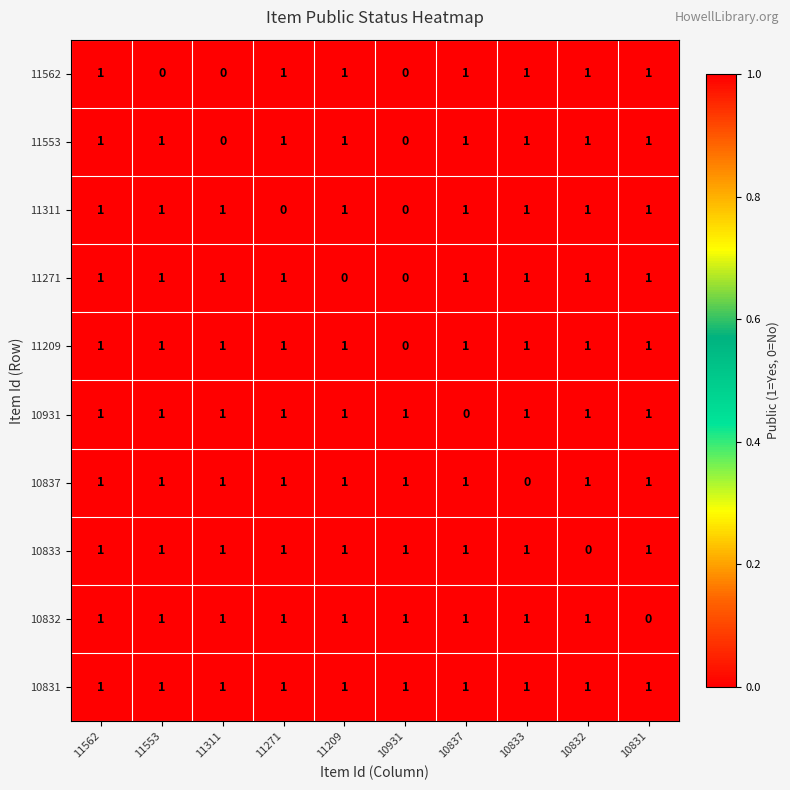

True or false: 10831 has a value of 1 at 10837.

True